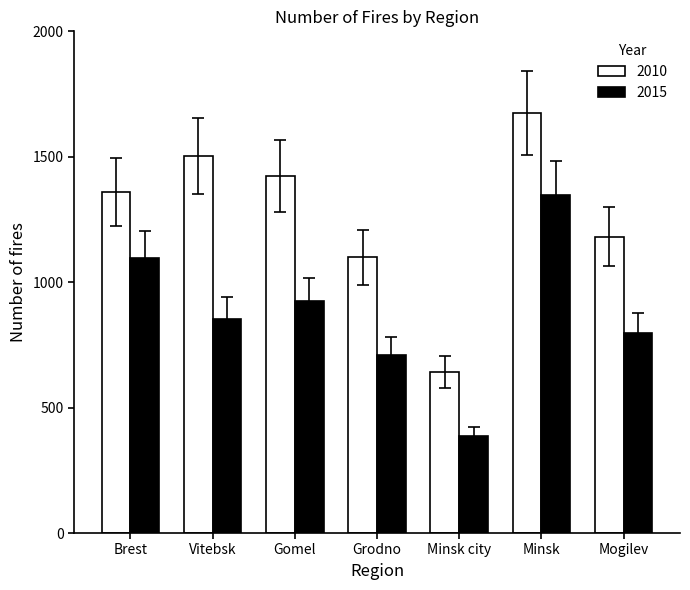

Reading left to right, transcribe all the data shown in this chart.

2010: 1360	1503	1423	1100	642	1673	1182
2015: 1095	854	923	711	386	1348	796